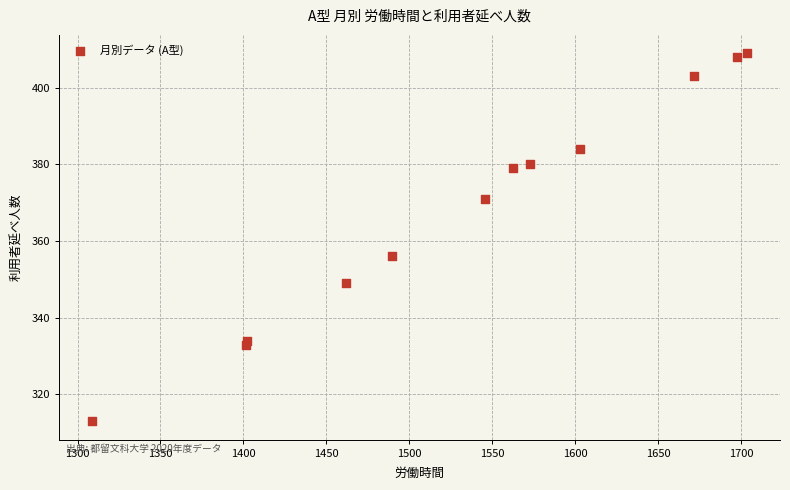

What Y value in the scatter plot is closest to 361?

356